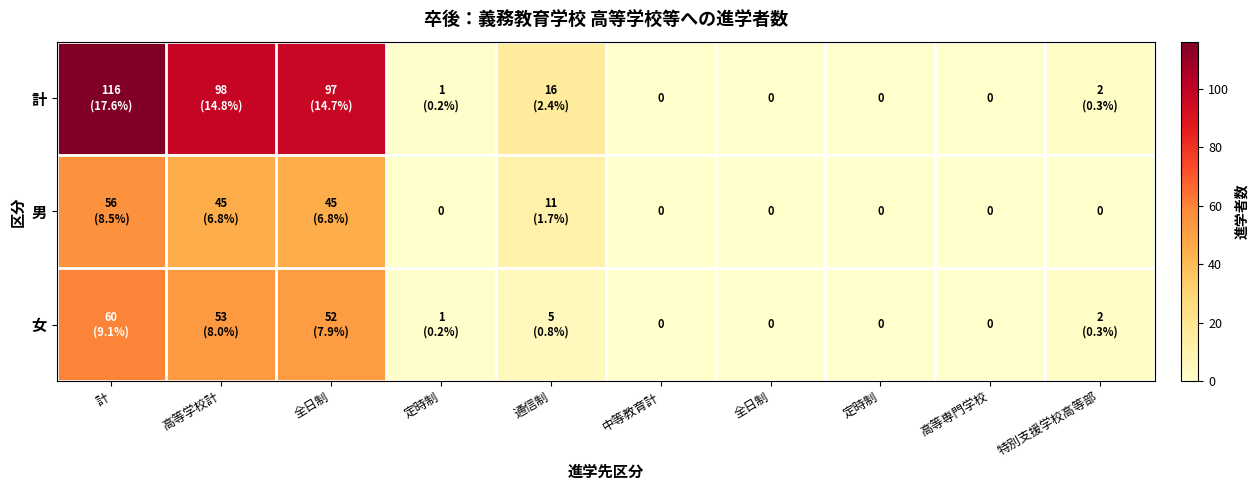

How many series are shown in this chart?

3